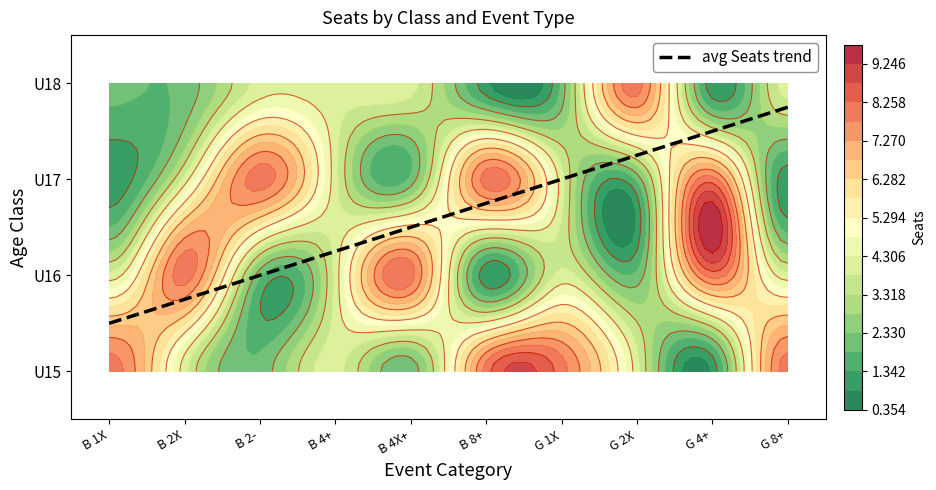

Is it true that U16 equals 4 at B 1X?

True